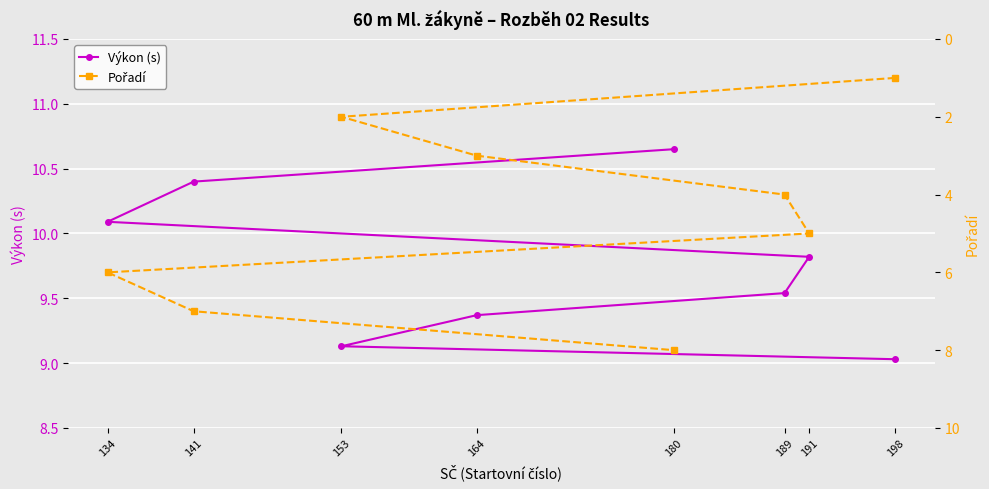

True or false: Výkon (s) and Pořadí cross at least once.

False